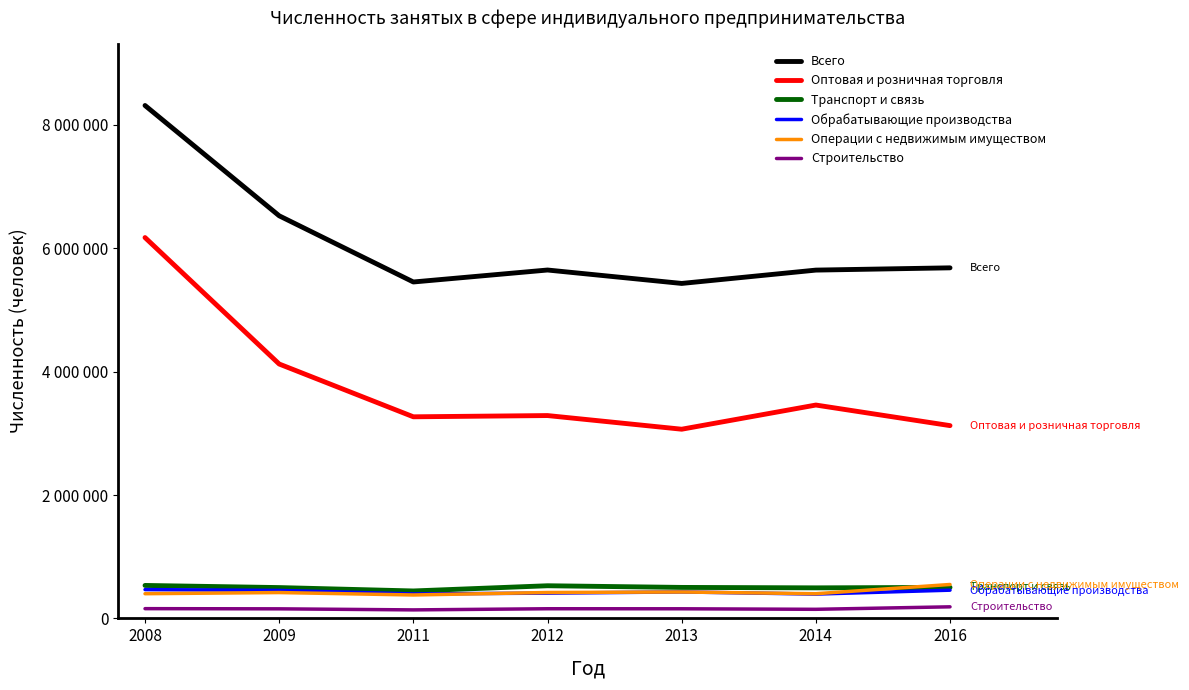

At how many categories does at least one series exceed 4664258?

7